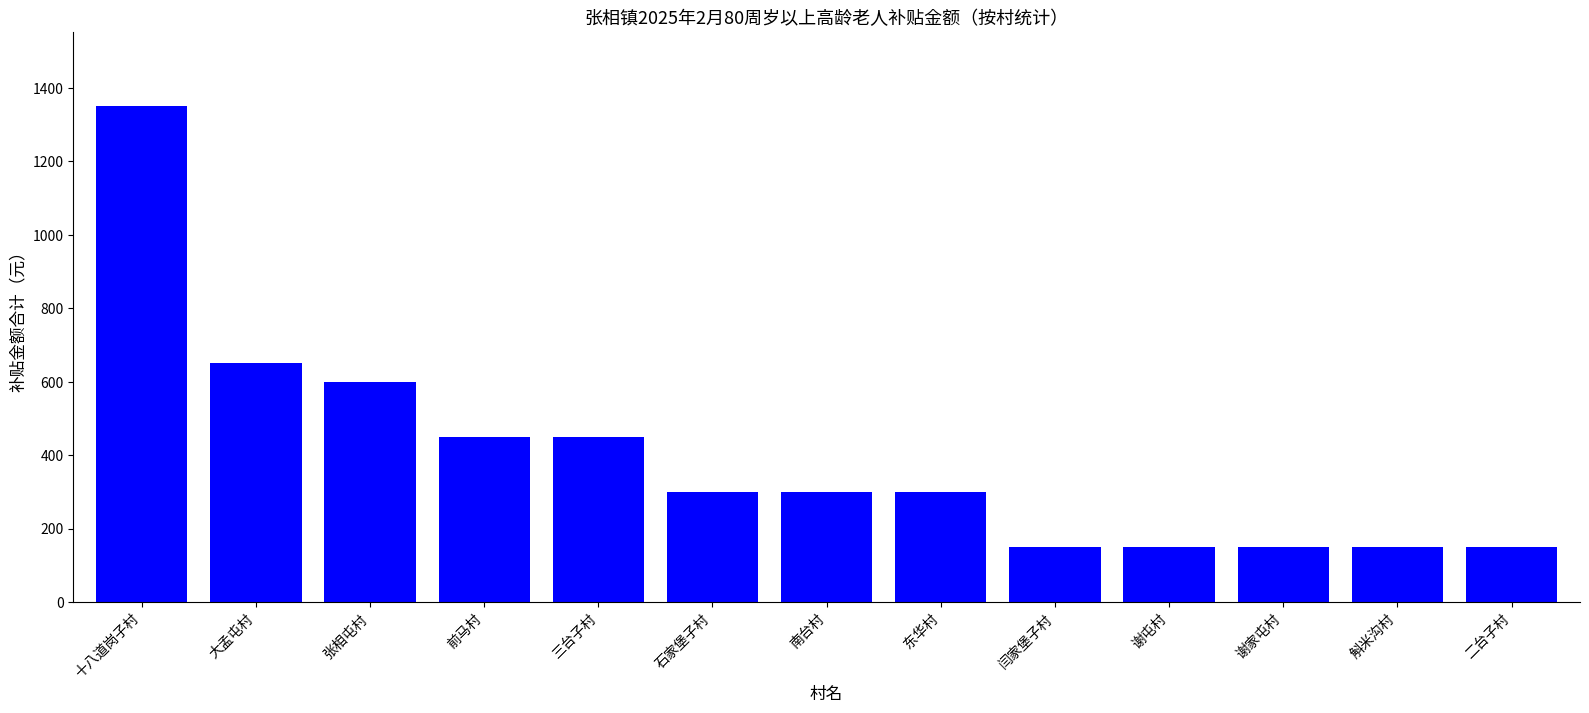

What is the change in value from 十八道岗子村 to 南台村?

-1050